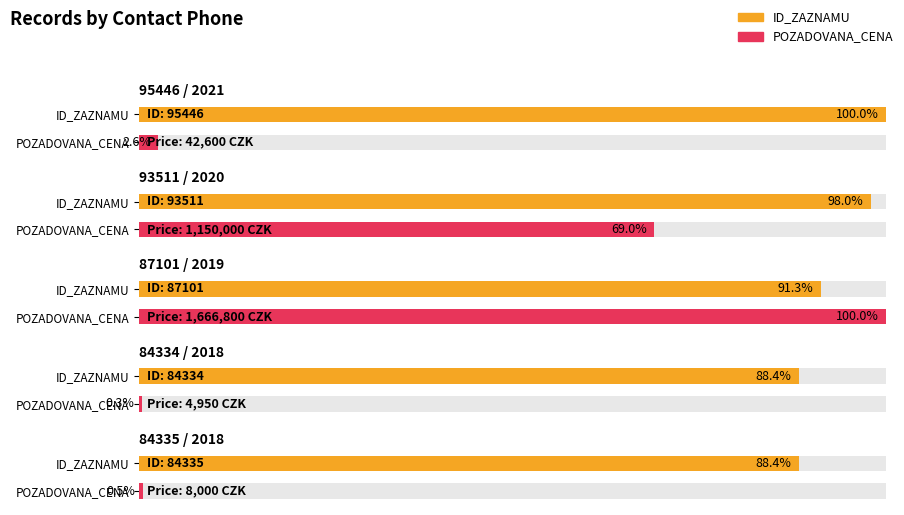

What are all the series names shown in the legend?

ID_ZAZNAMU, POZADOVANA_CENA